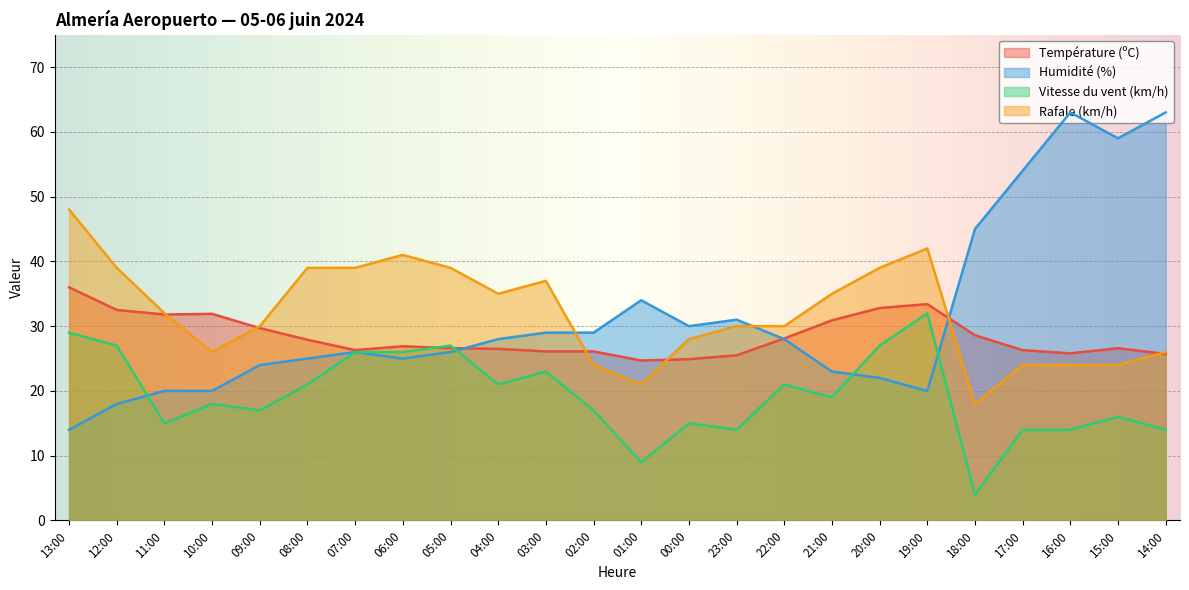

What is the sum of all Température (ºC) values?

681.6